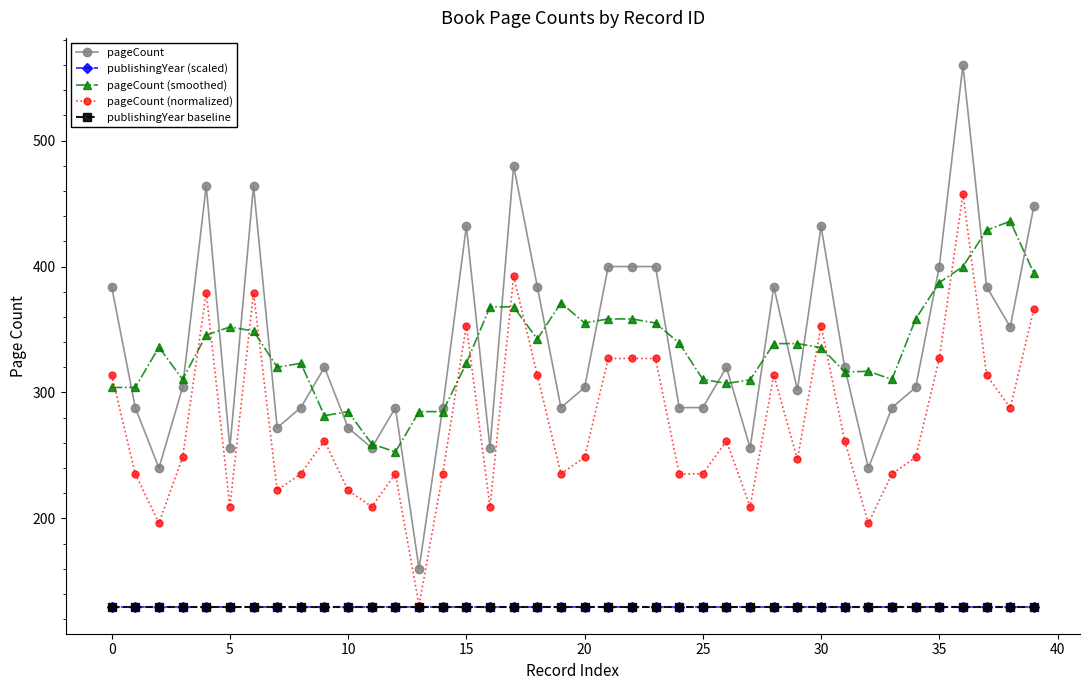

Does the chart have visible grid lines?

No